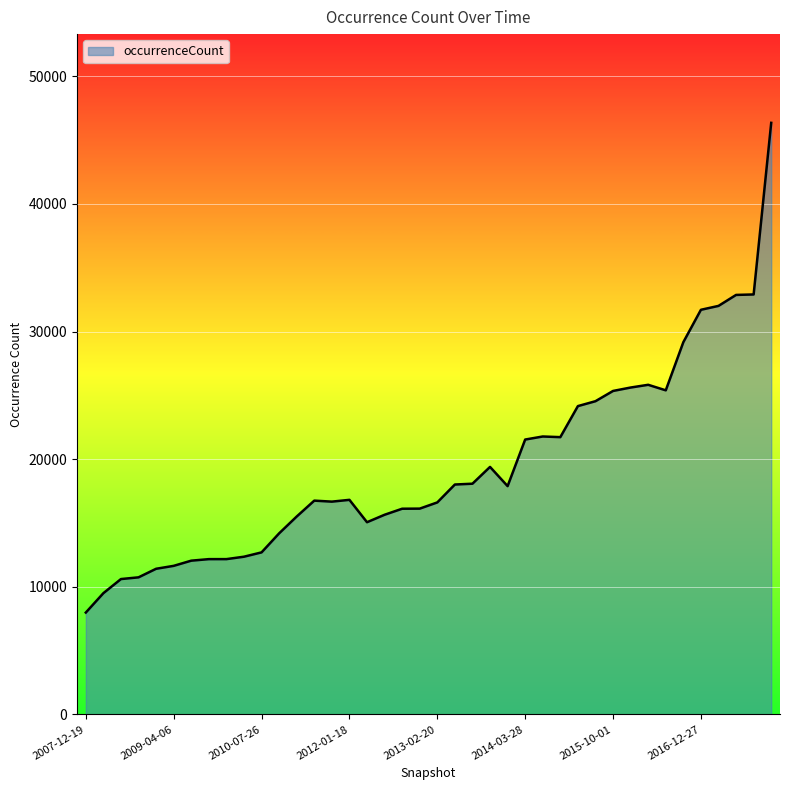

Does the chart display data point markers on the line(s)?

No